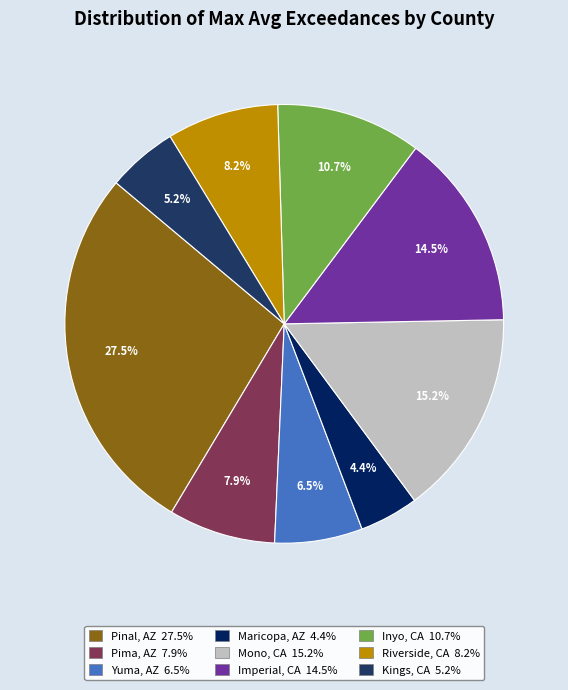

Does any single category account for the majority?

No